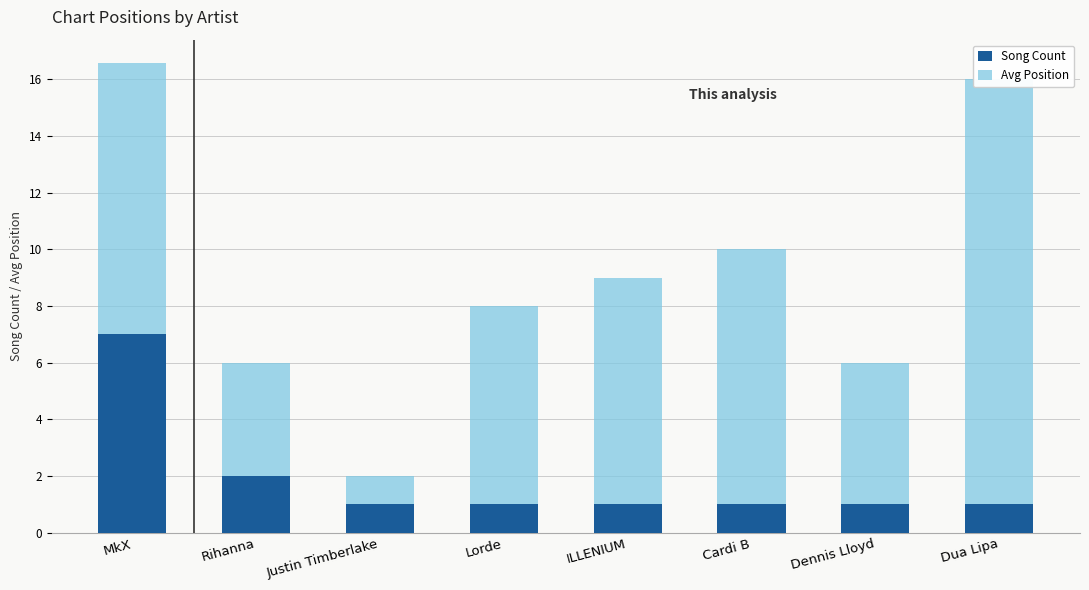

What is the value of the Avg Position bar at the 3rd from the left?

1.0